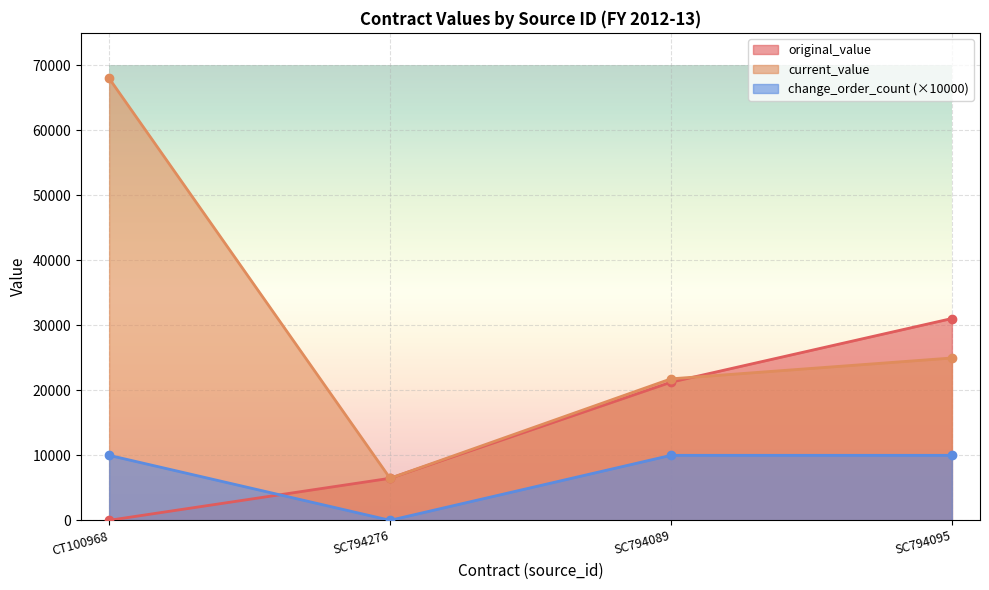

Where do change_order_count and original_value first cross each other?

CT100968 and SC794276